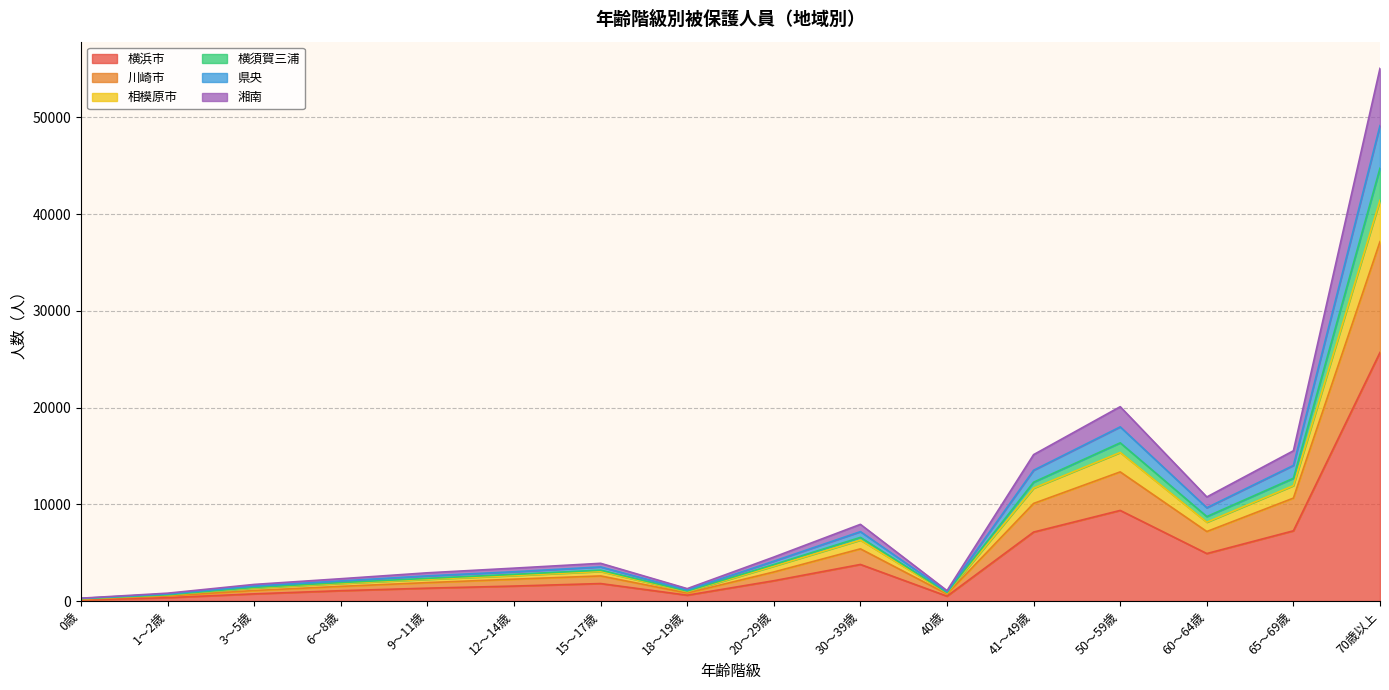

At which category does 横浜市 reach its first local valley?

18～19歳